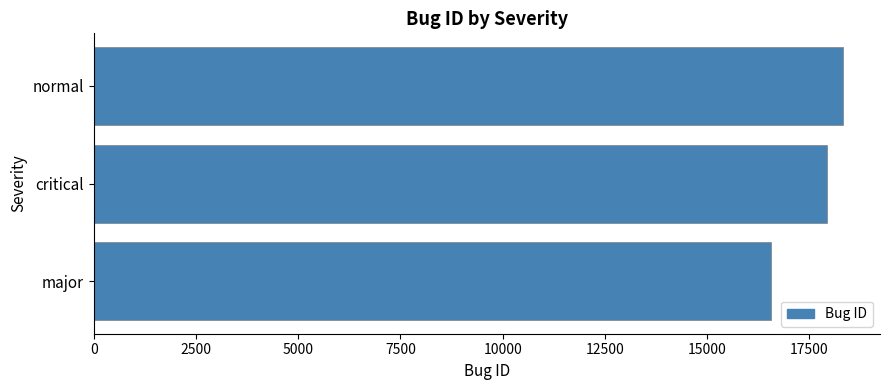

List the labels in order of value, largest first.

normal, critical, major